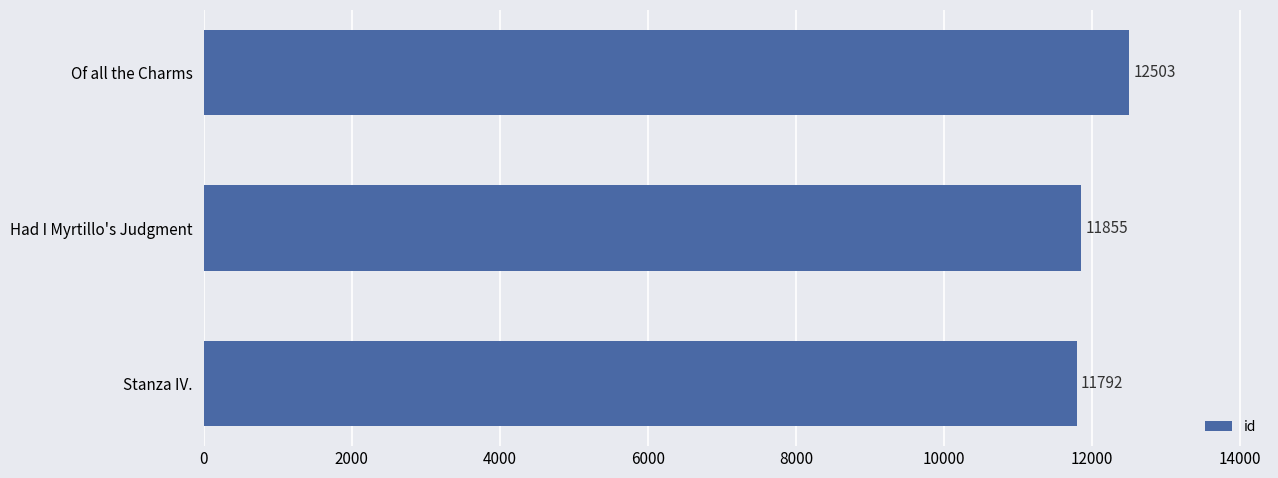

Between Of all the Charms and Had I Myrtillo's Judgment, which is larger?

Of all the Charms